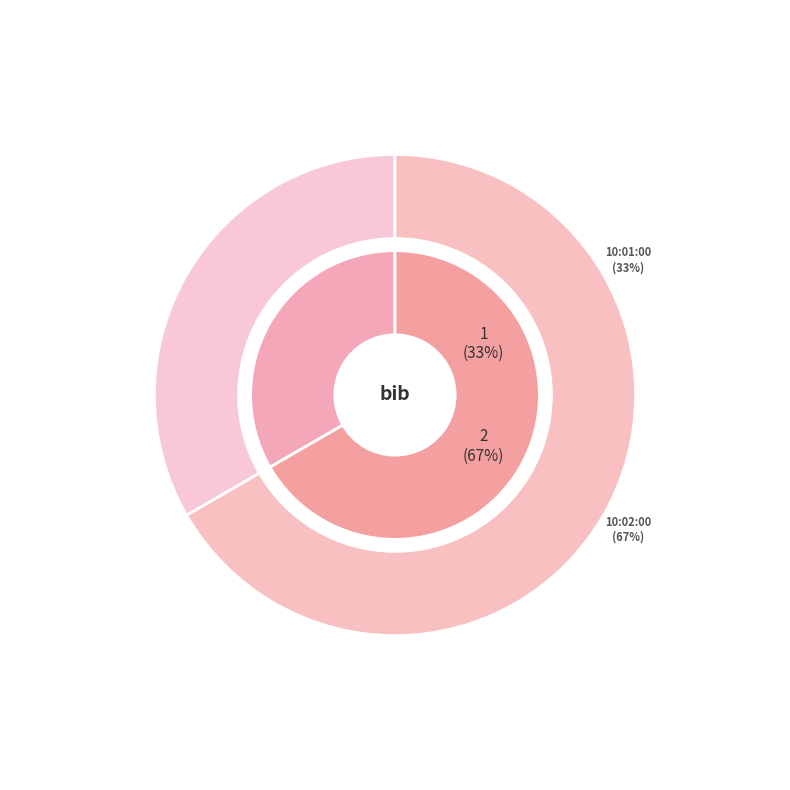

What is the change in value from 10:01:00 to 10:02:00?

+1